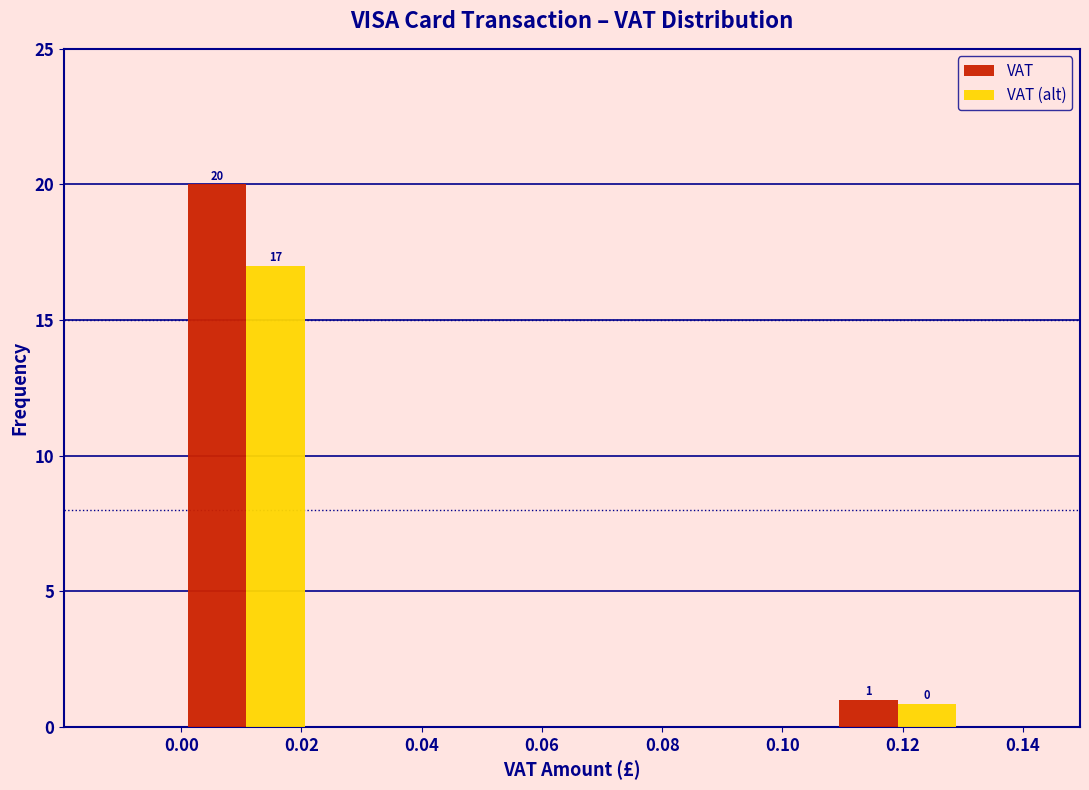

In the VAT series, which range on the x-axis has the tallest bar?

0.000 to 0.022